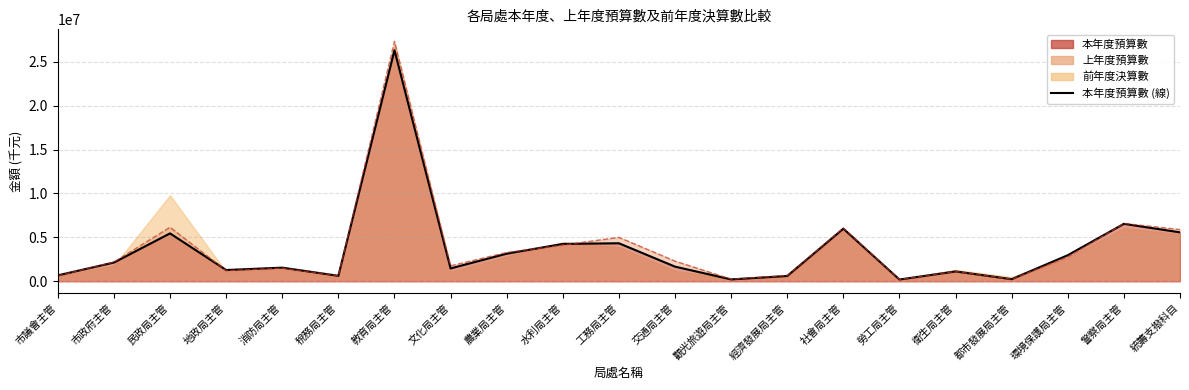

Does the chart display data point markers on the line(s)?

No